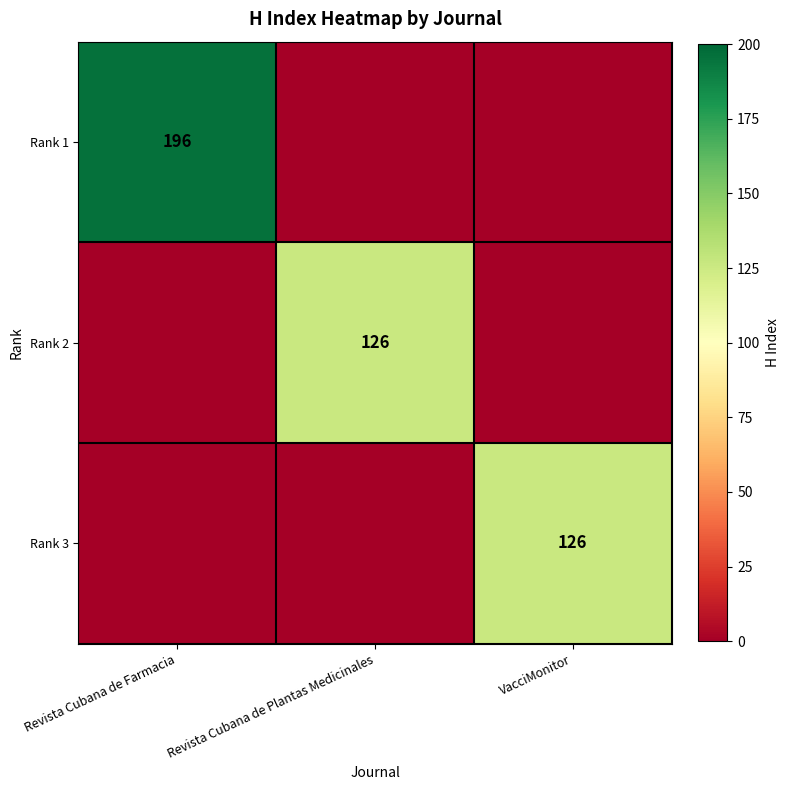

At which category is the sum across all series the highest?

Revista Cubana de Farmacia